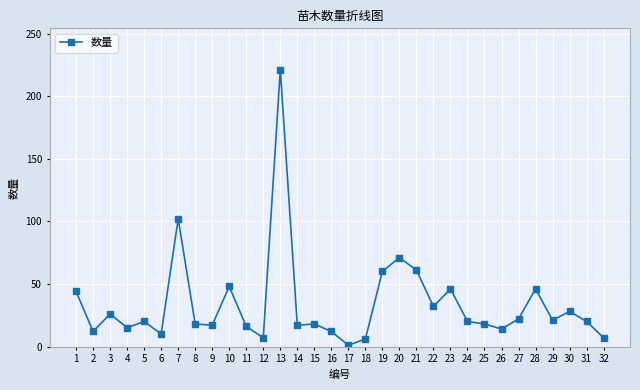

Where is the first local maximum?

3